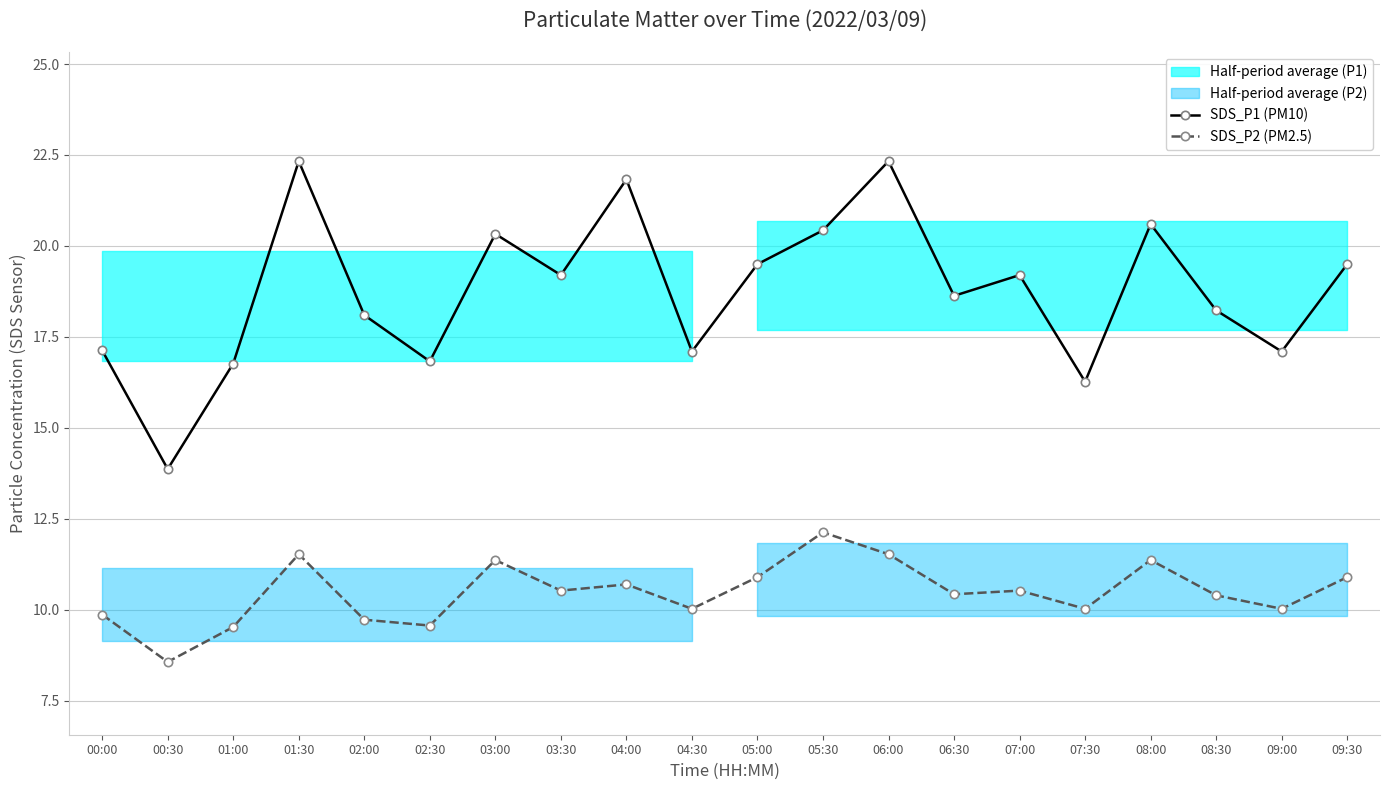

True or false: SDS_P1 (PM10) and SDS_P2 (PM2.5) intersect in this chart.

False